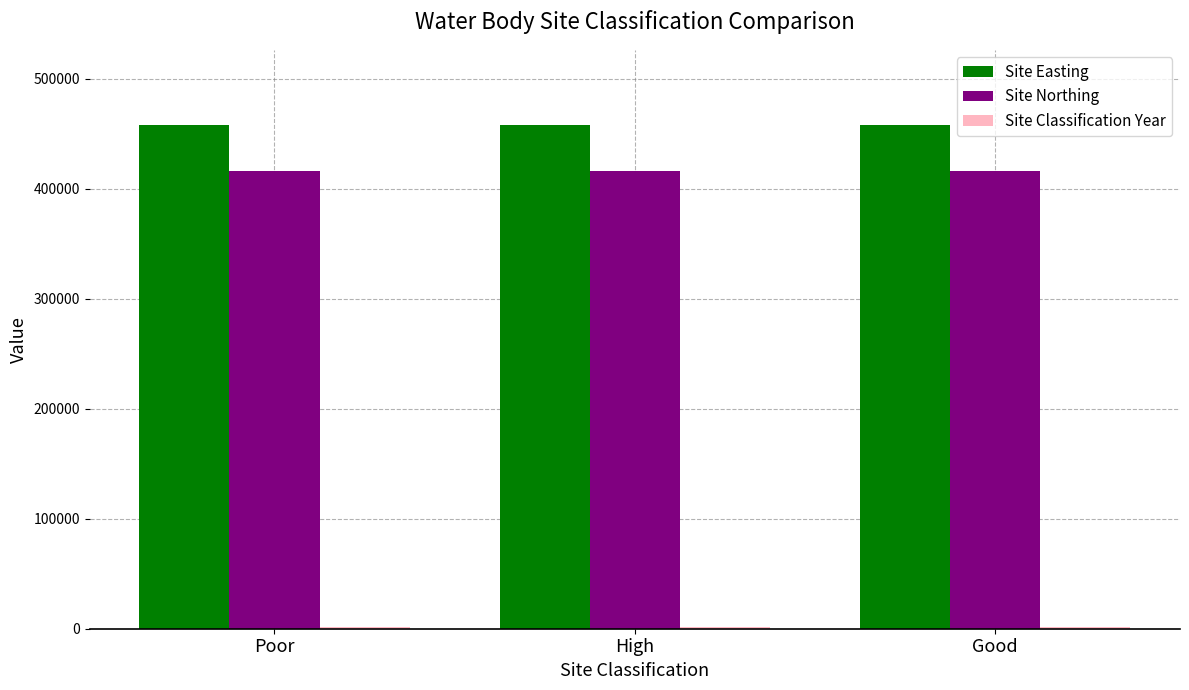

What is the lowest value of the Site Easting series?

457660